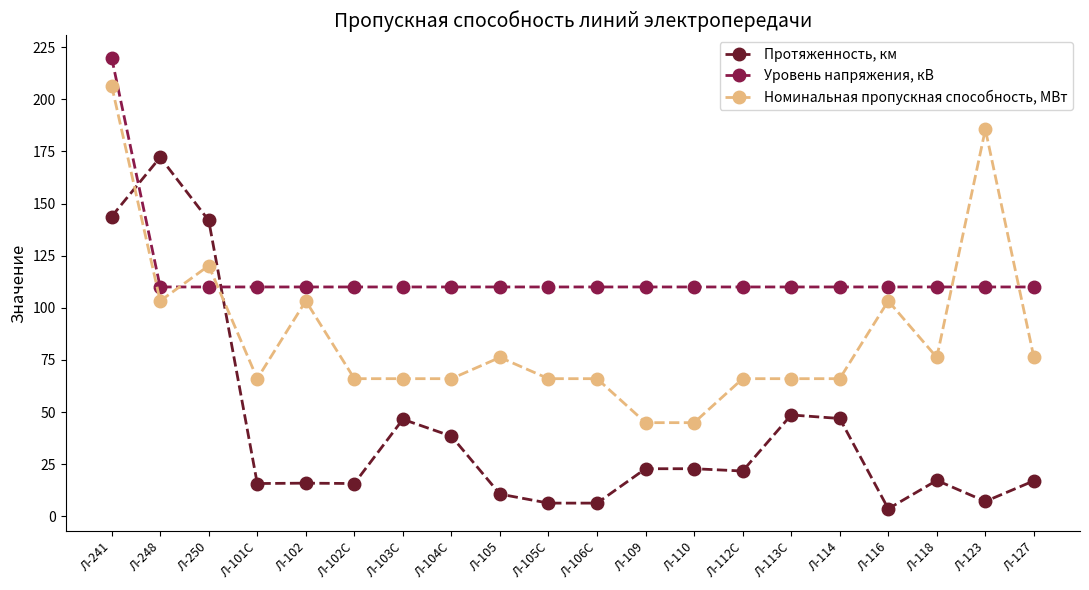

What is the sum of all Уровень напряжения, кВ values?

2310.0